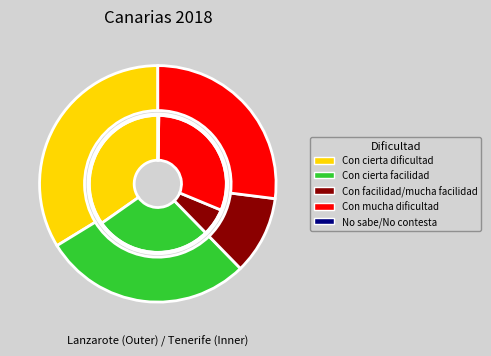

Is there a majority slice in this chart?

No